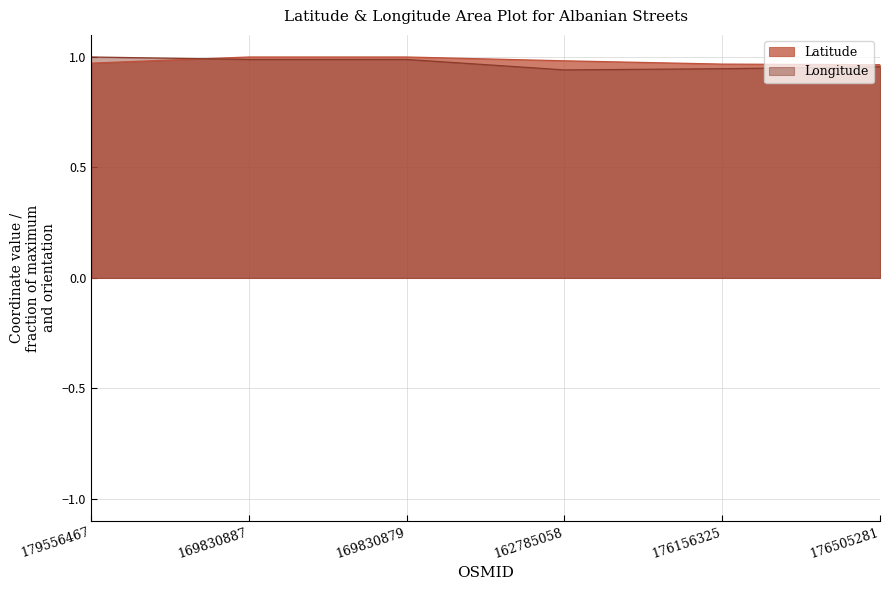

How many lines are shown in the chart?

2